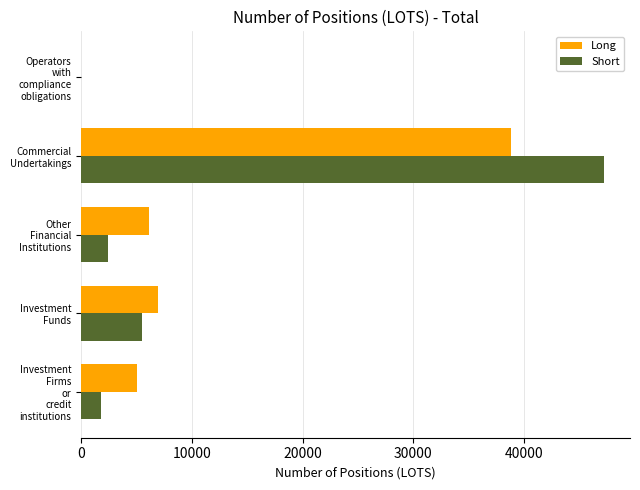

What is the sum of all Short values?

56872.1